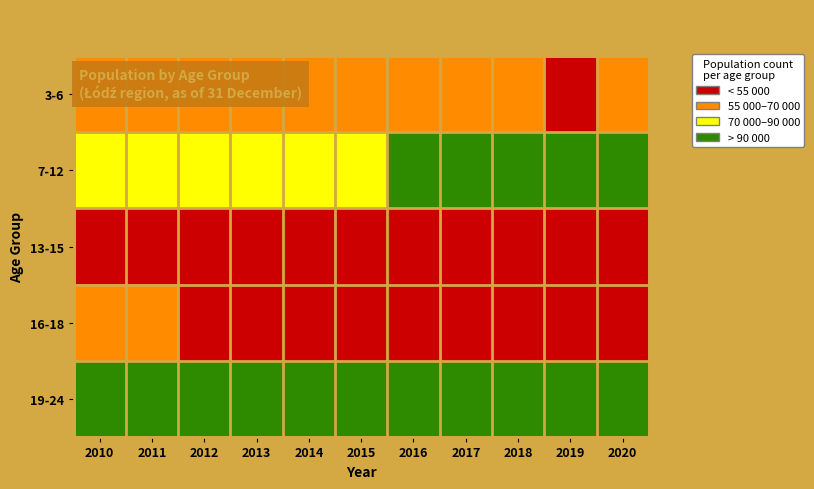

Which series has the largest total across all categories?

19-24